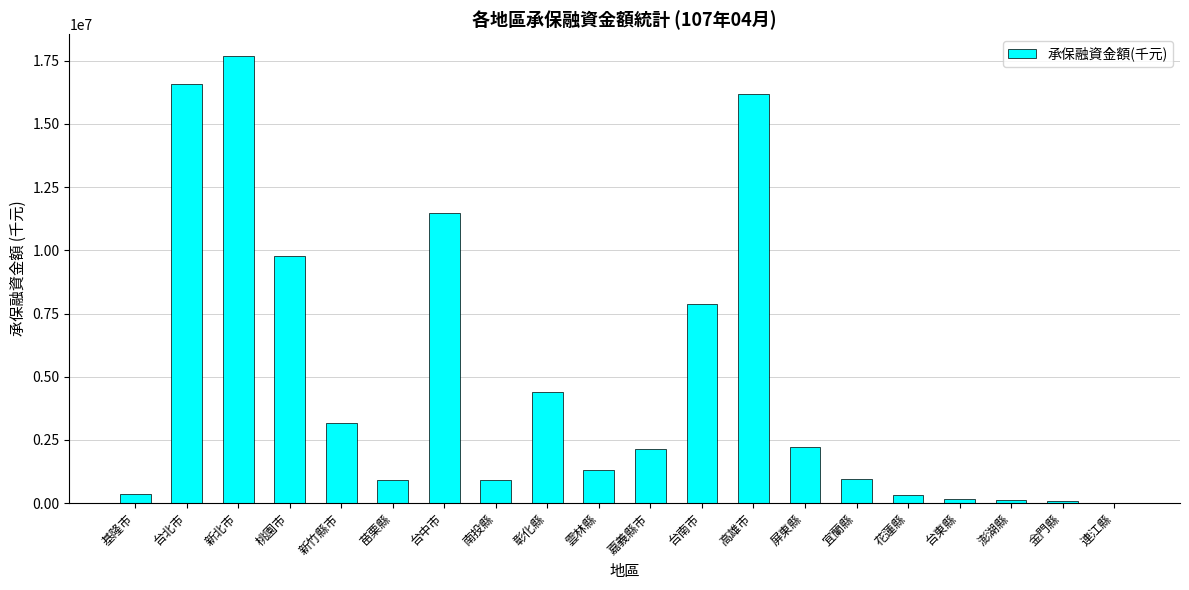

How many categories are shown in the chart?

20